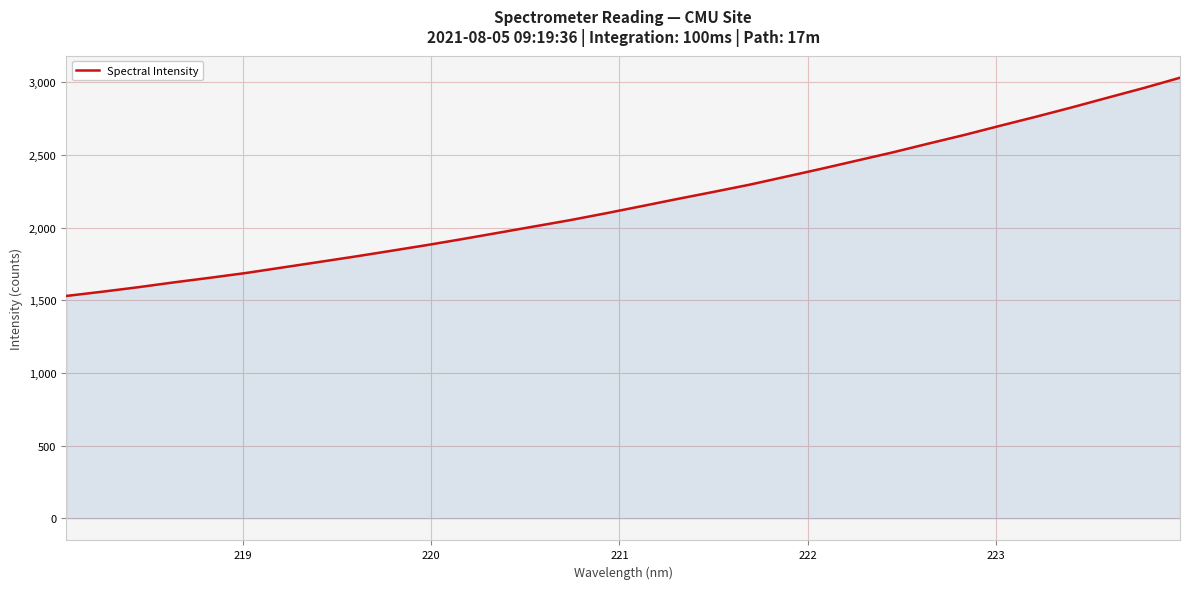

What is the difference between the maximum and minimum values?

1501.5